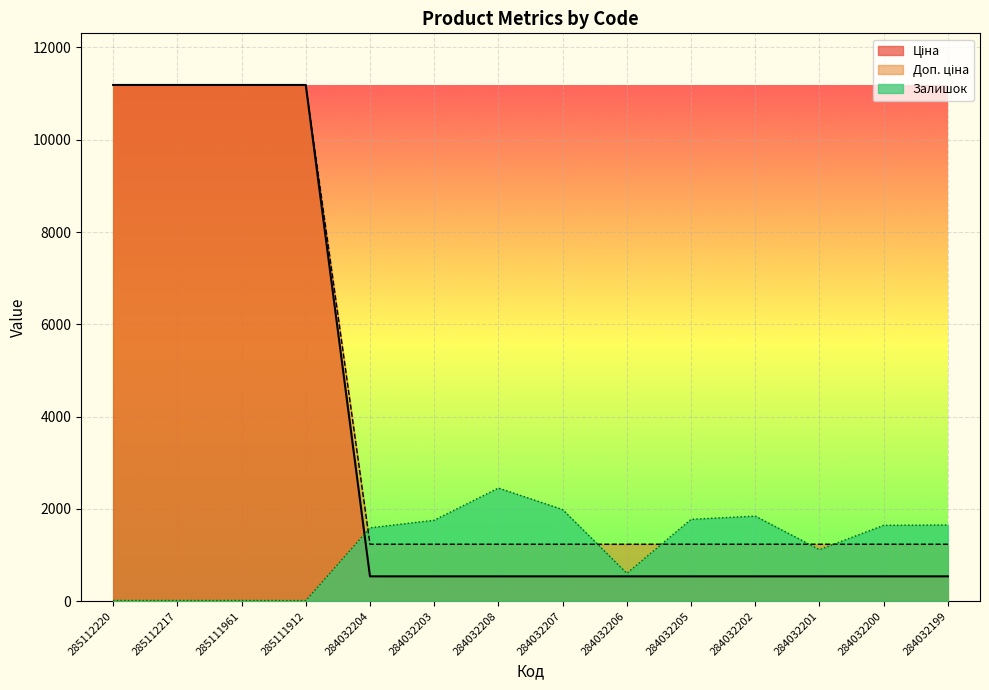

Reading left to right, transcribe all the data shown in this chart.

Ціна: 285112220=11188.2	285112217=11188.2	285111961=11188.2	285111912=11188.2	284032204=539.0	284032203=539.0	284032208=539.0	284032207=539.0	284032206=539.0	284032205=539.0	284032202=539.0	284032201=539.0	284032200=539.0	284032199=539.0
Доп. ціна: 285112220=11188.2	285112217=11188.2	285111961=11188.2	285111912=11188.2	284032204=1235.4	284032203=1235.4	284032208=1235.4	284032207=1235.4	284032206=1235.4	284032205=1235.4	284032202=1235.4	284032201=1235.4	284032200=1235.4	284032199=1235.4
Залишок: 285112220=17.0	285112217=17.0	285111961=17.0	285111912=15.0	284032204=1591.0	284032203=1756.0	284032208=2453.0	284032207=1986.0	284032206=605.0	284032205=1775.0	284032202=1845.0	284032201=1118.0	284032200=1646.0	284032199=1653.0